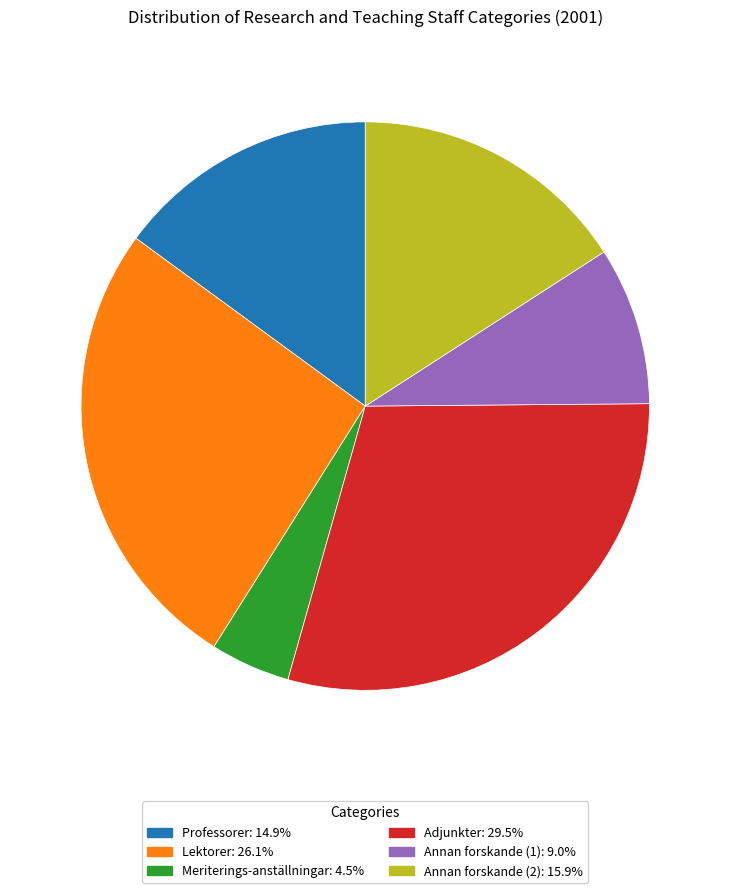

Is there a majority slice in this chart?

No